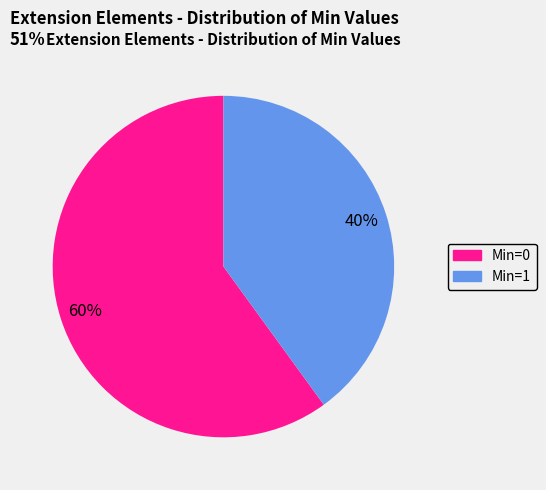

Is there any slice that represents more than half of the pie?

Yes